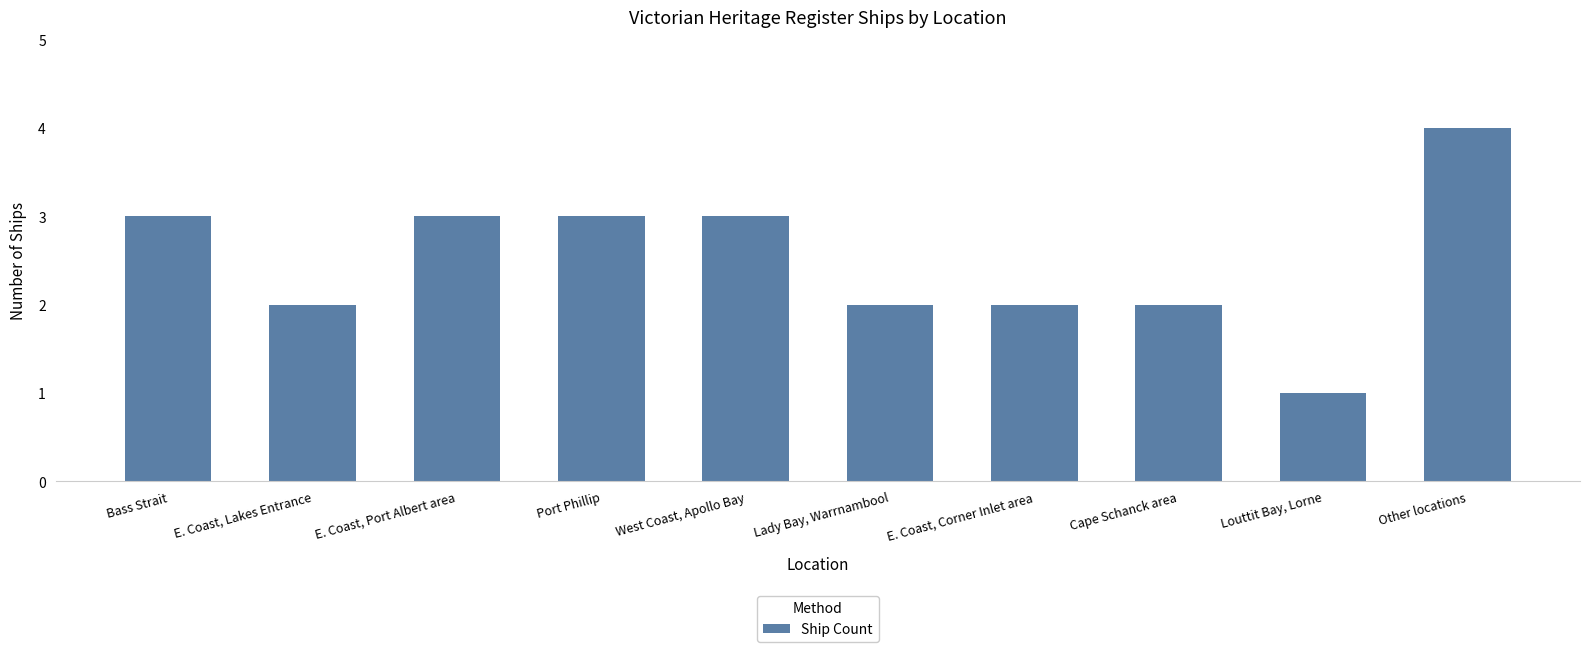

What is the minimum value shown in the chart?

1